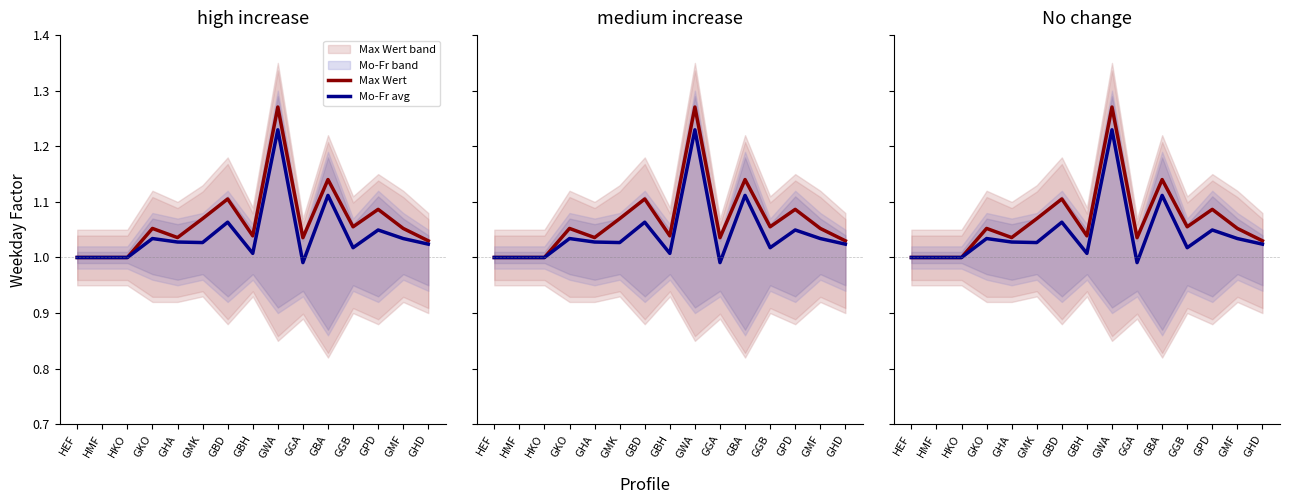

True or false: Mo-Fr avg has a value of 1.0 at HKO.

True